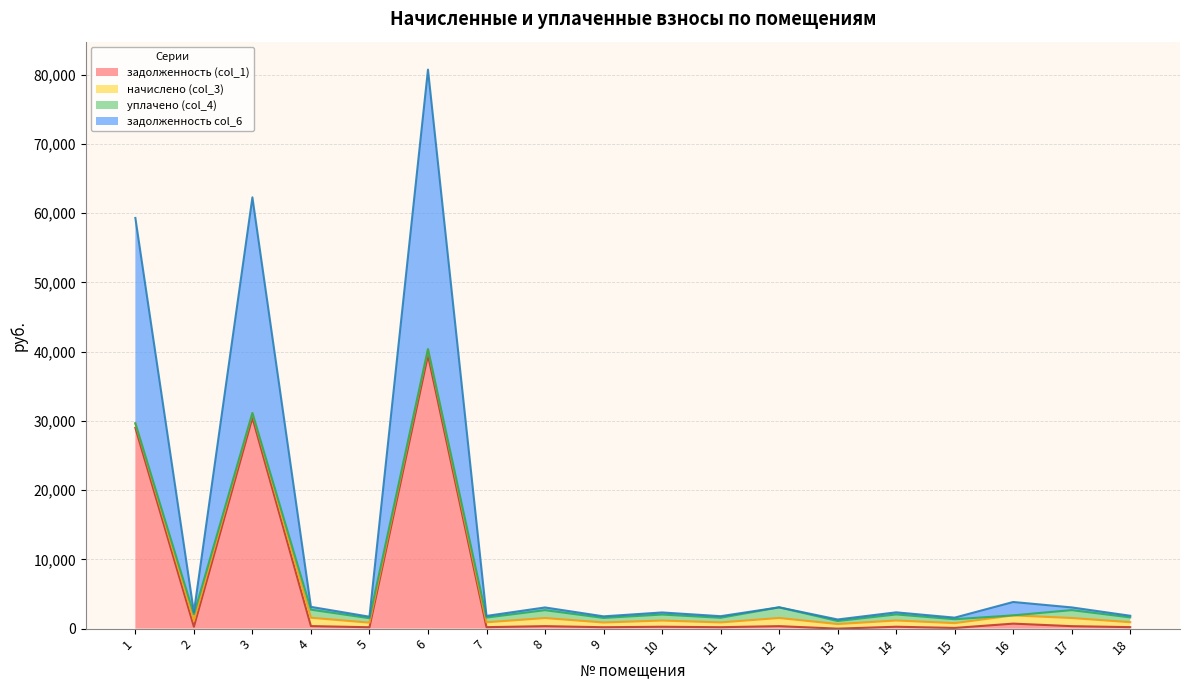

What is the highest value of the задолженность (col_1) series?

39456.3